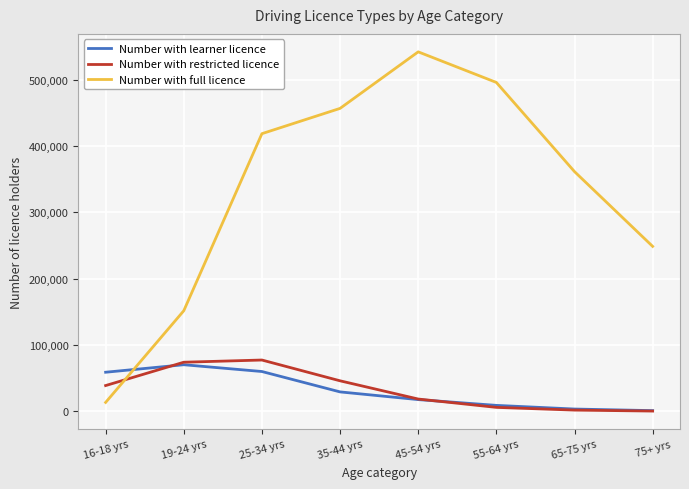

List the labels in order of Number with full licence value, largest first.

45-54 yrs, 55-64 yrs, 35-44 yrs, 25-34 yrs, 65-75 yrs, 75+ yrs, 19-24 yrs, 16-18 yrs